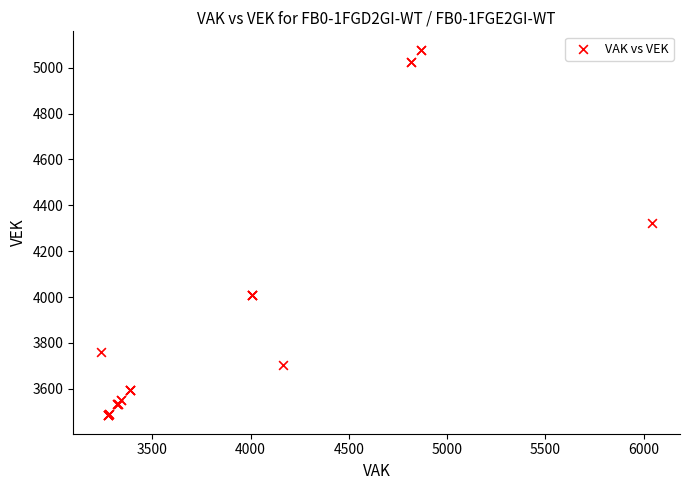

What Y value in the scatter plot is closest to 4281?

4321